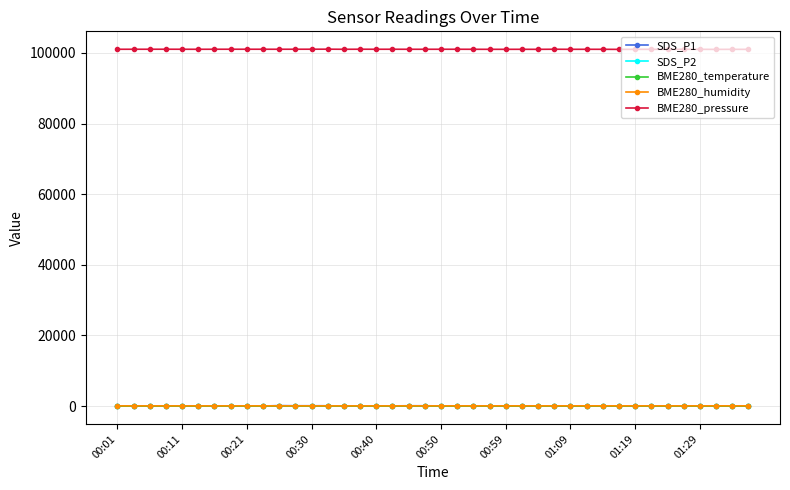

Which series has the largest total across all categories?

BME280_pressure